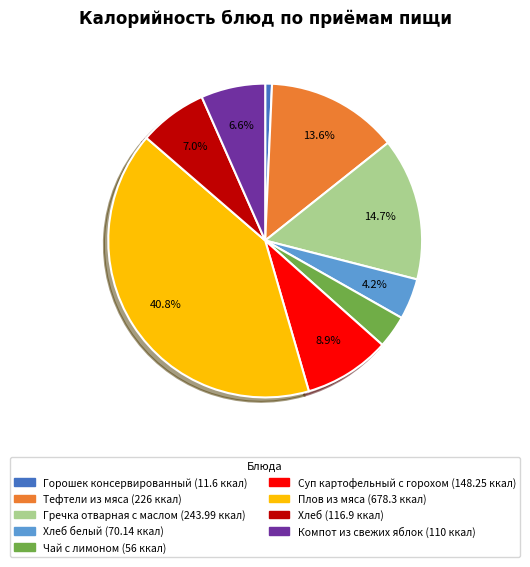

Is there any slice that represents more than half of the pie?

No